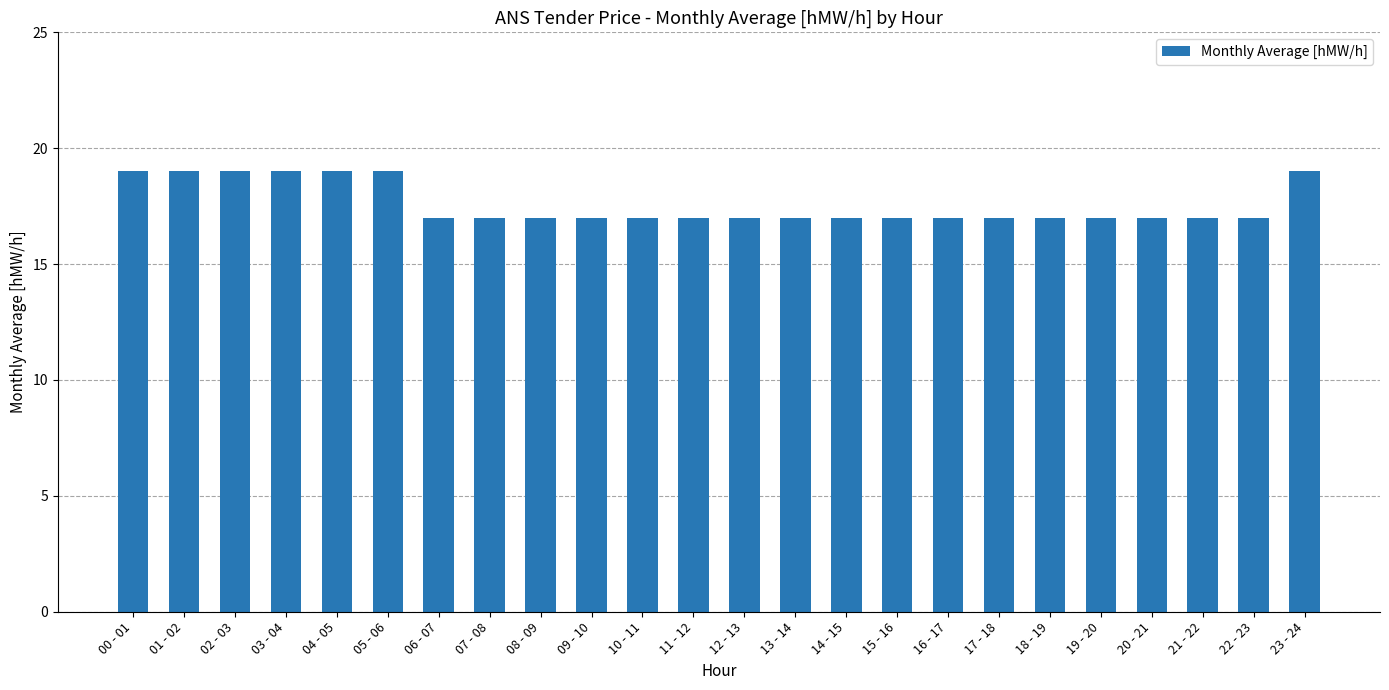

What is the greatest value displayed?

19